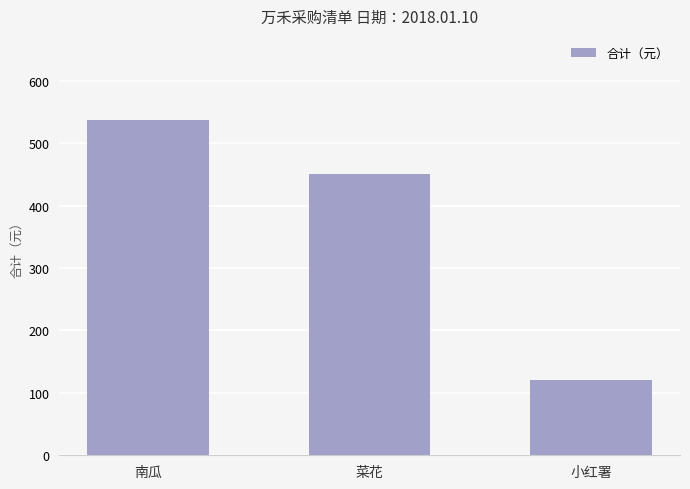

What is the label of the 1st bar from the left?

南瓜